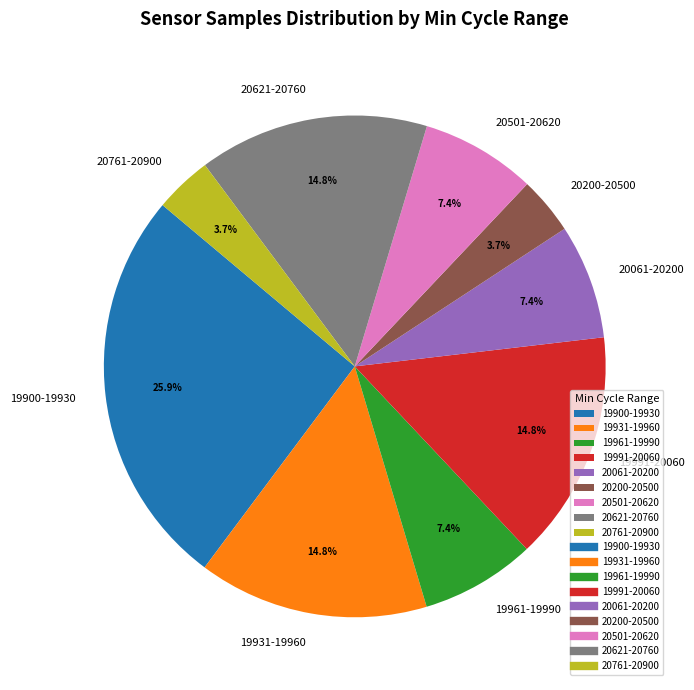

Do 19900-19930 and 19931-19960 together represent more than half of the pie?

No